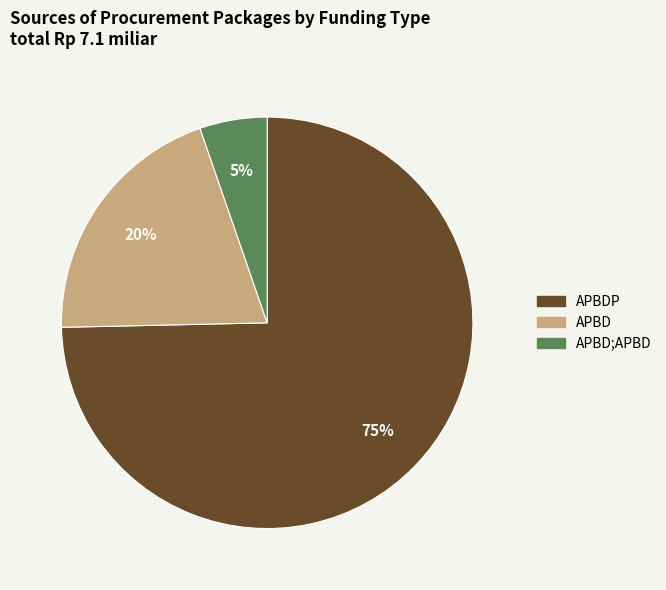

Is there a majority slice in this chart?

Yes